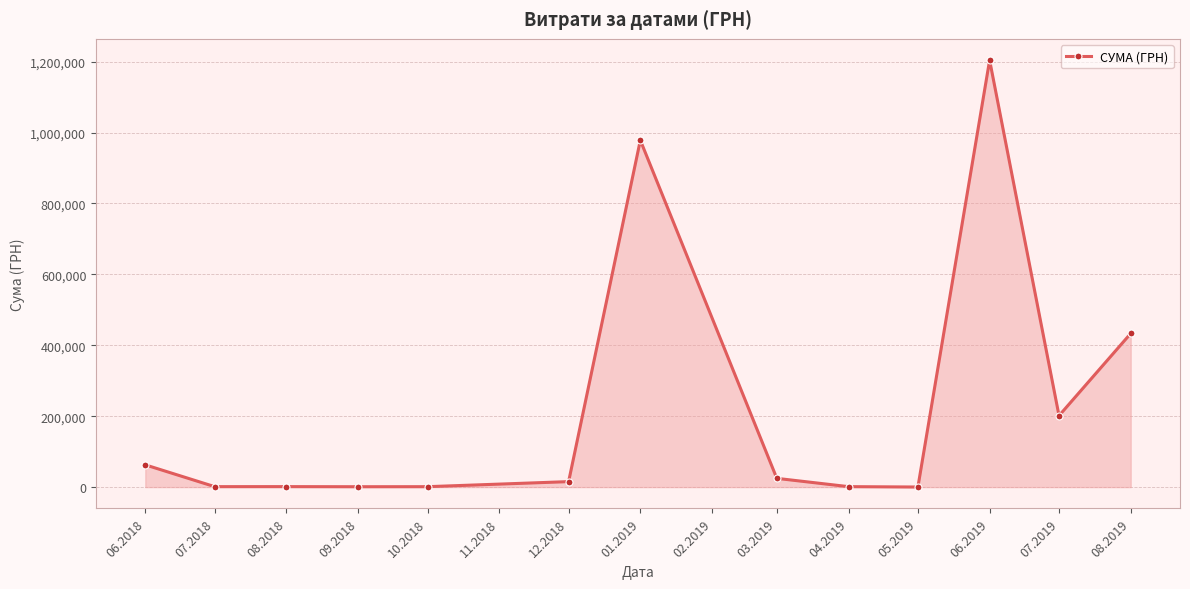

What is the average value?

225142.7